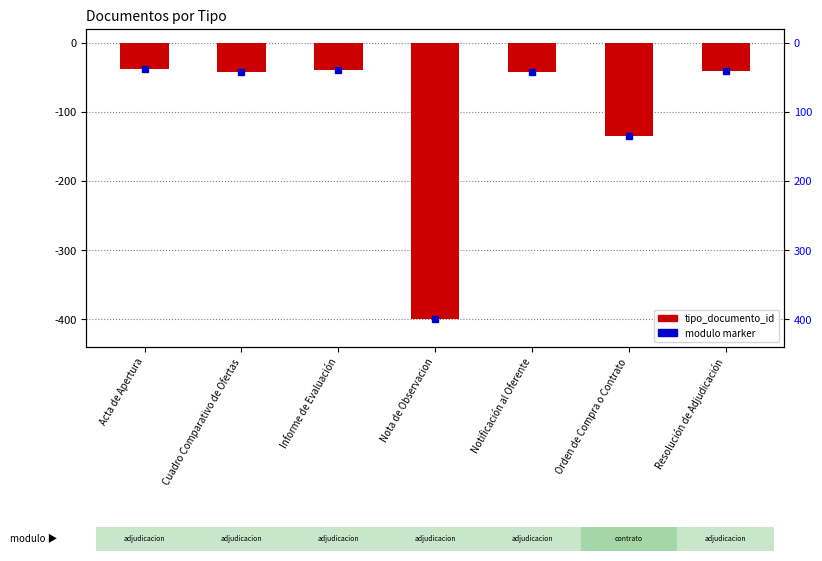

What position from the left is Acta de Apertura?

1